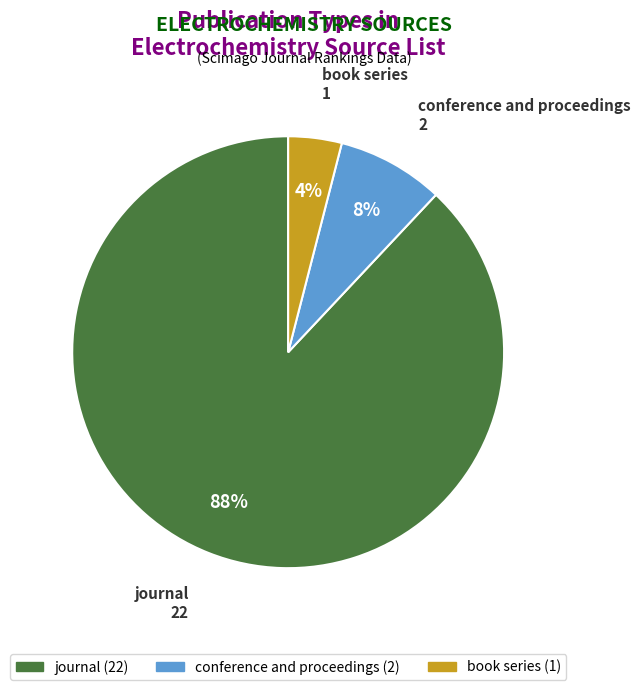

The conference and proceedings slice represents 8% of the pie. True or false?

True